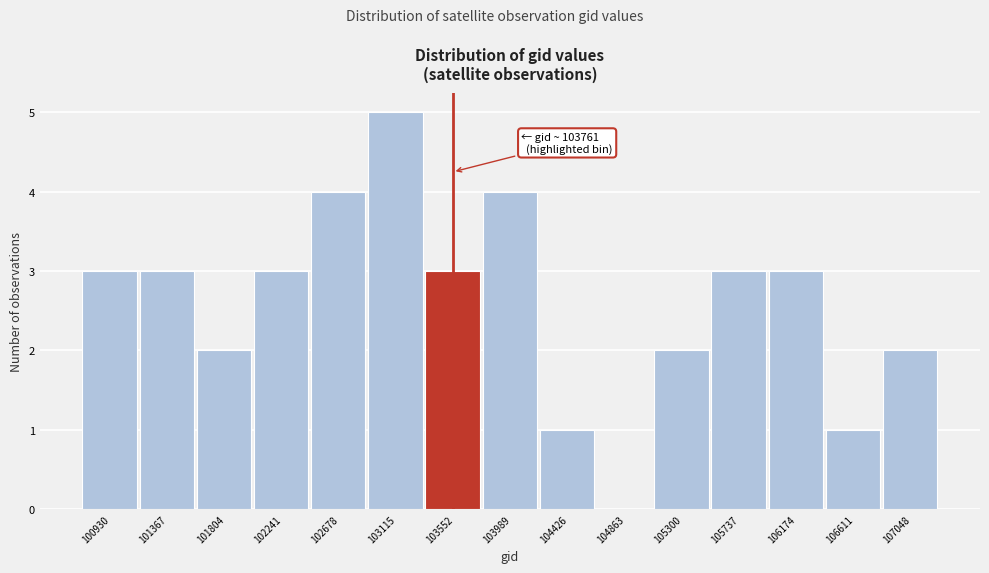

Reading right to left, what are all the values shown in this chart?

107048=2	106611=1	106174=3	105737=3	105300=2	104863=0	104426=1	103989=4	103552=3	103115=5	102678=4	102241=3	101804=2	101367=3	100930=3